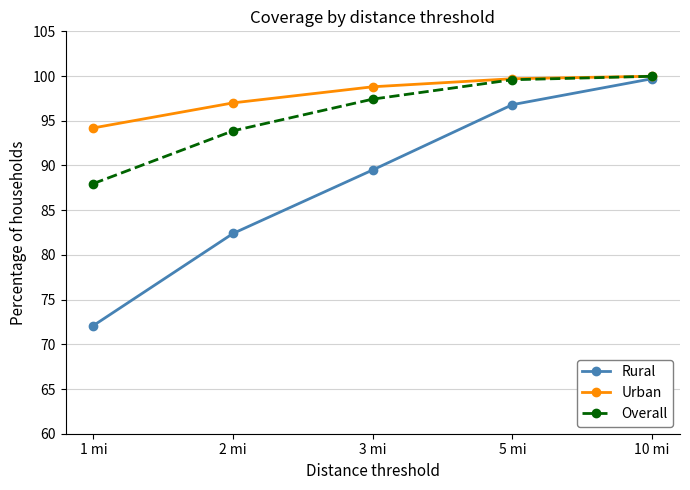

What is the label of the 1st point from the right?

10 mi